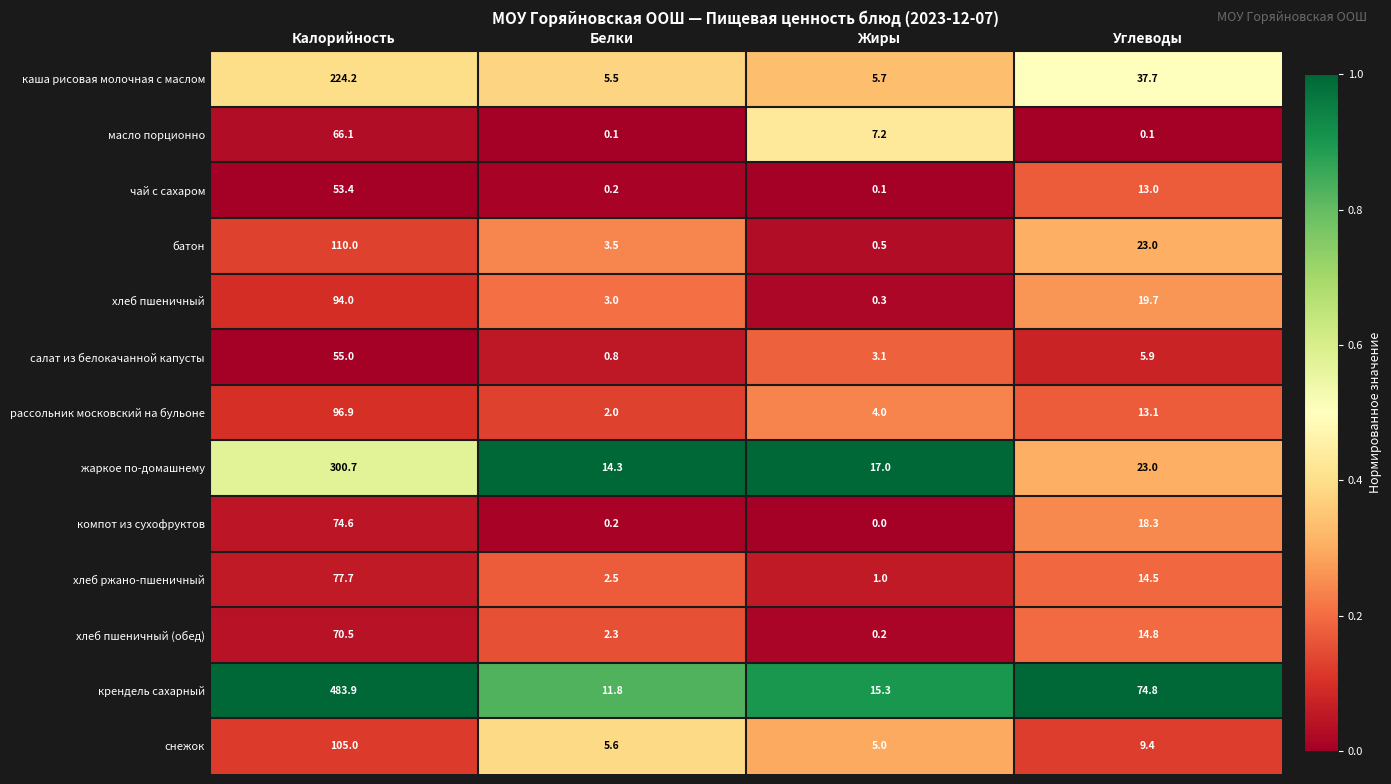

What is the spread (max minus min) of values at Углеводы?

74.7